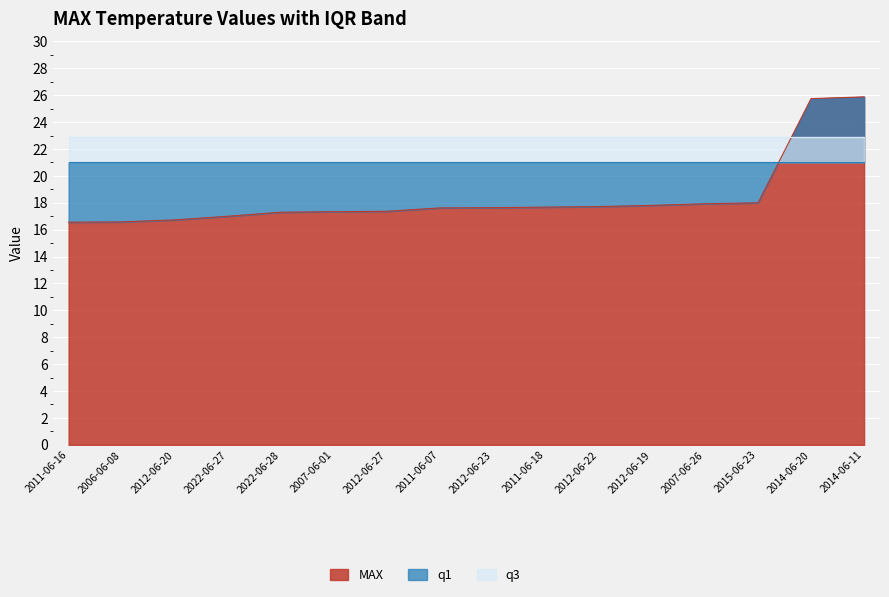

True or false: MAX has more than 0 interior local peaks.

False